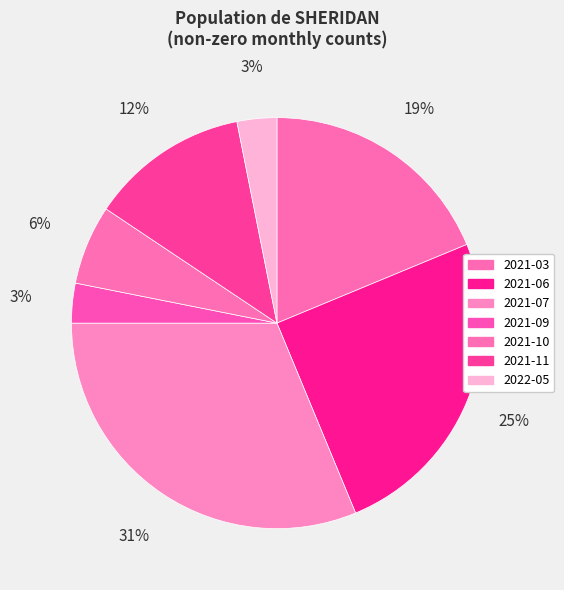

What percentage is the 2021-06 slice, to the nearest percent?

25%